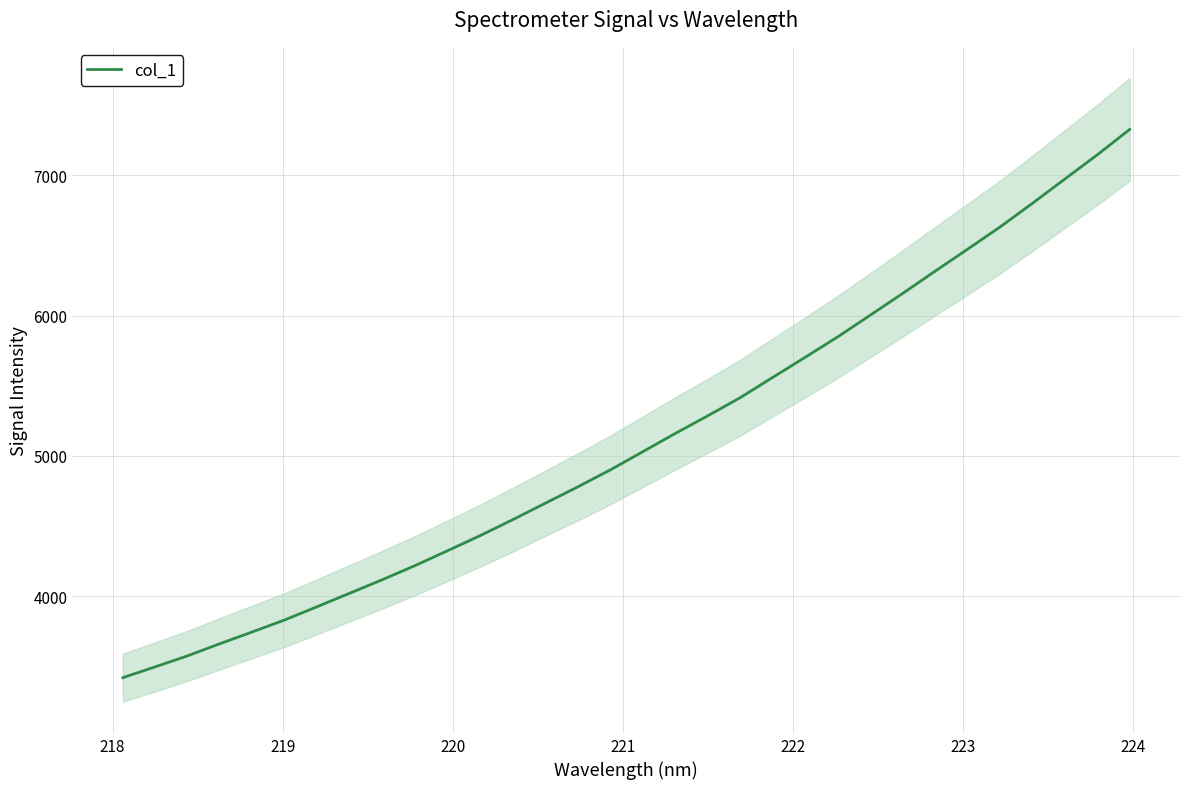

Reading left to right, transcribe all the data shown in this chart.

3419.8	3497.5	3576.4	3663.3	3747.4	3833.3	3927.8	4023.8	4119.9	4219.6	4325.6	4432.9	4546.3	4663.3	4779.8	4900.5	5030.1	5160.2	5286.0	5415.2	5559.5	5702.8	5848.1	6002.2	6157.3	6316.0	6472.4	6630.8	6799.6	6972.8	7145.3	7326.6